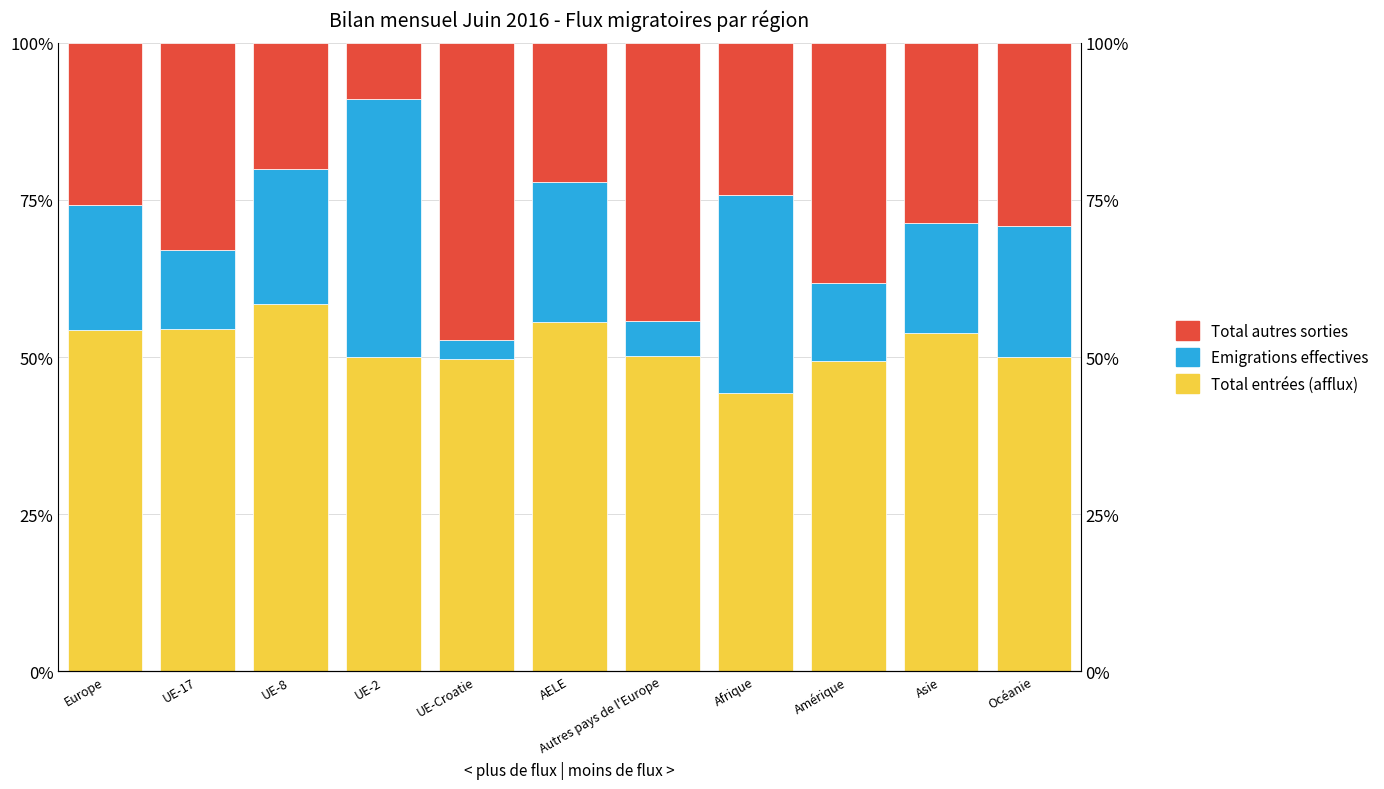

How many values in the Total entrées (afflux) series are below 50?

3